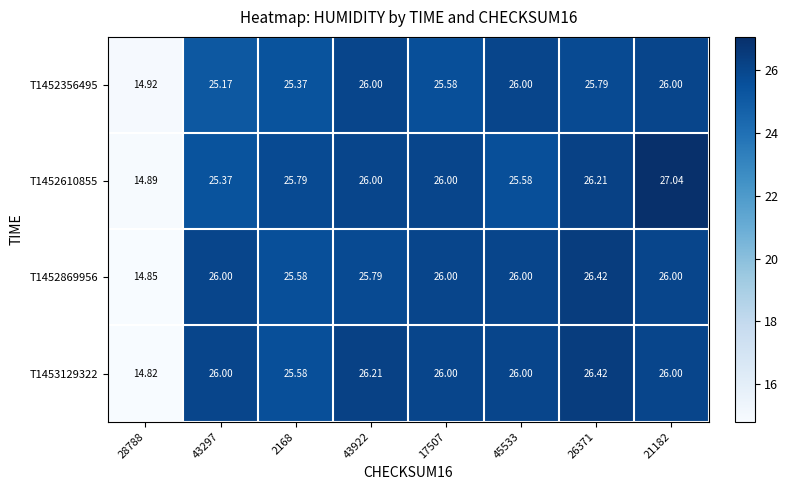

Is the value of T1452869956 at 45533 greater than the value of T1453129322 at 28788?

Yes